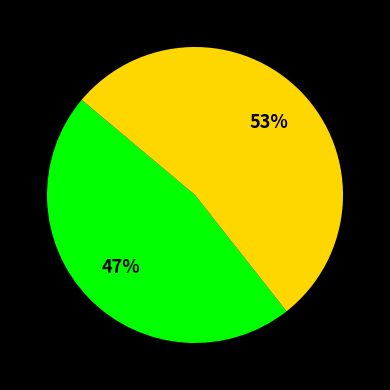

To the nearest percent, what is the average slice percentage?

50%